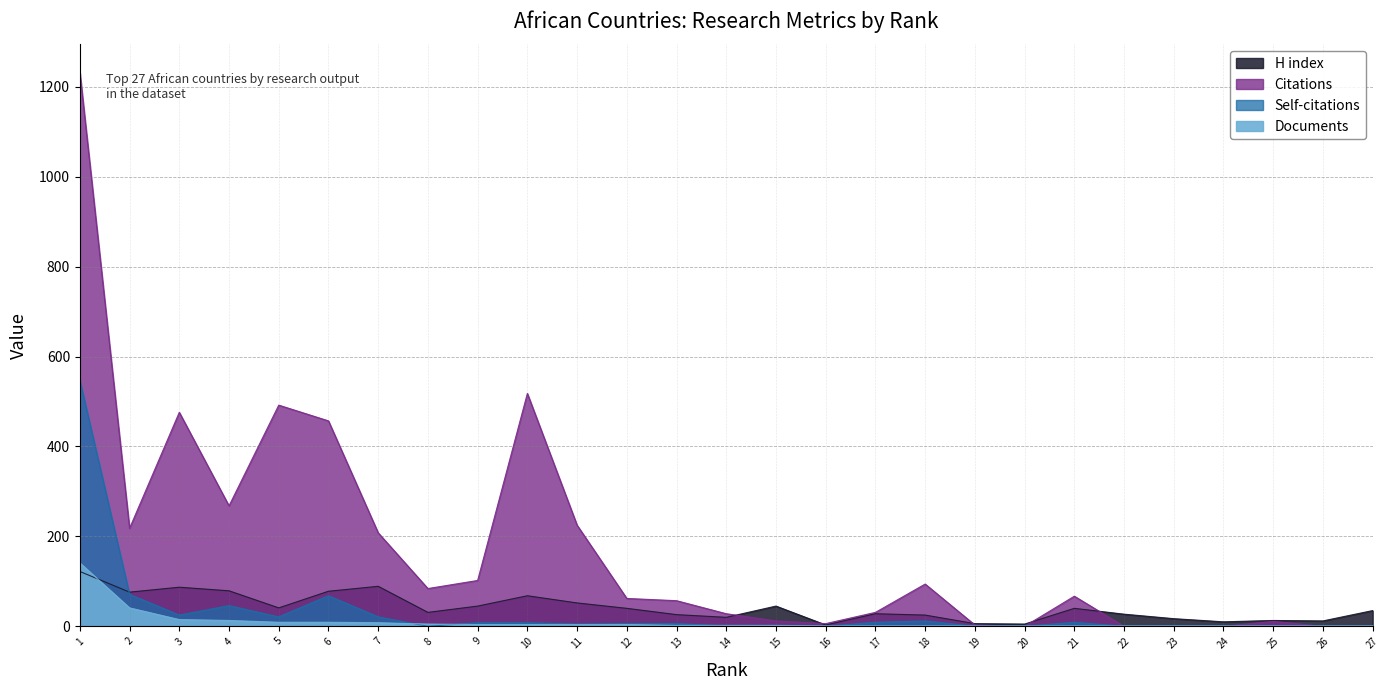

At which category does Self-citations reach its first local valley?

3